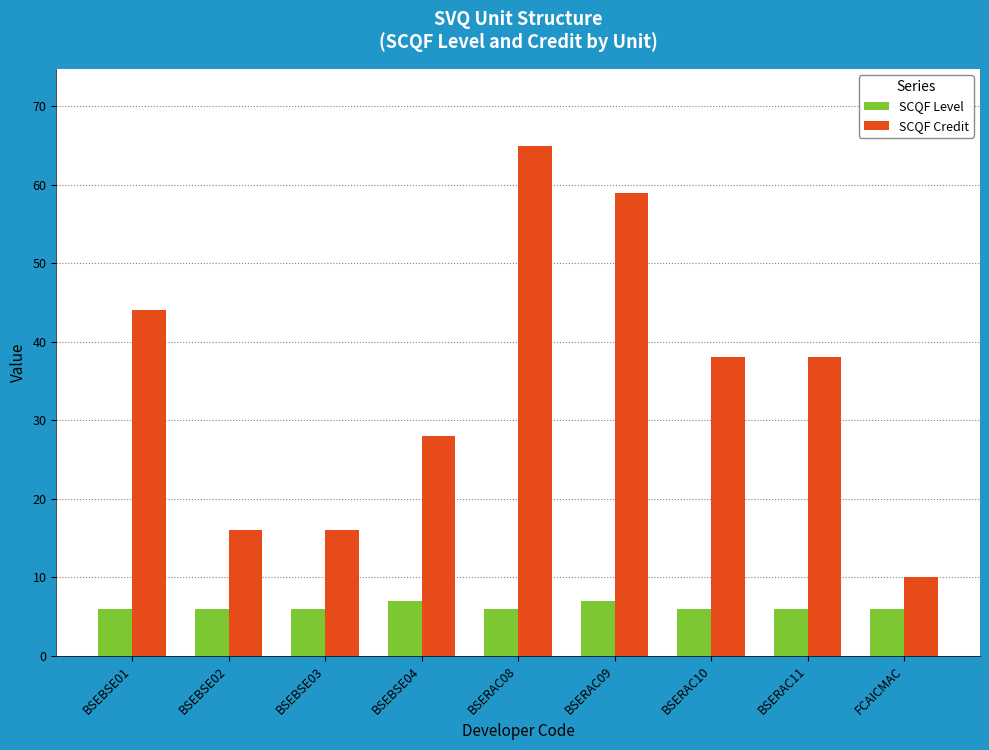

The value of SCQF Credit at BSEBSE01 is 44. True or false?

True